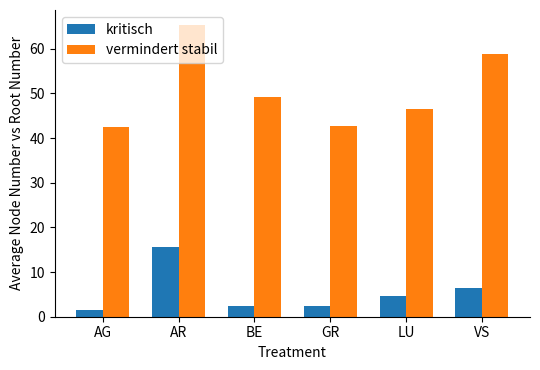

What are all the series names shown in the legend?

kritisch, vermindert stabil